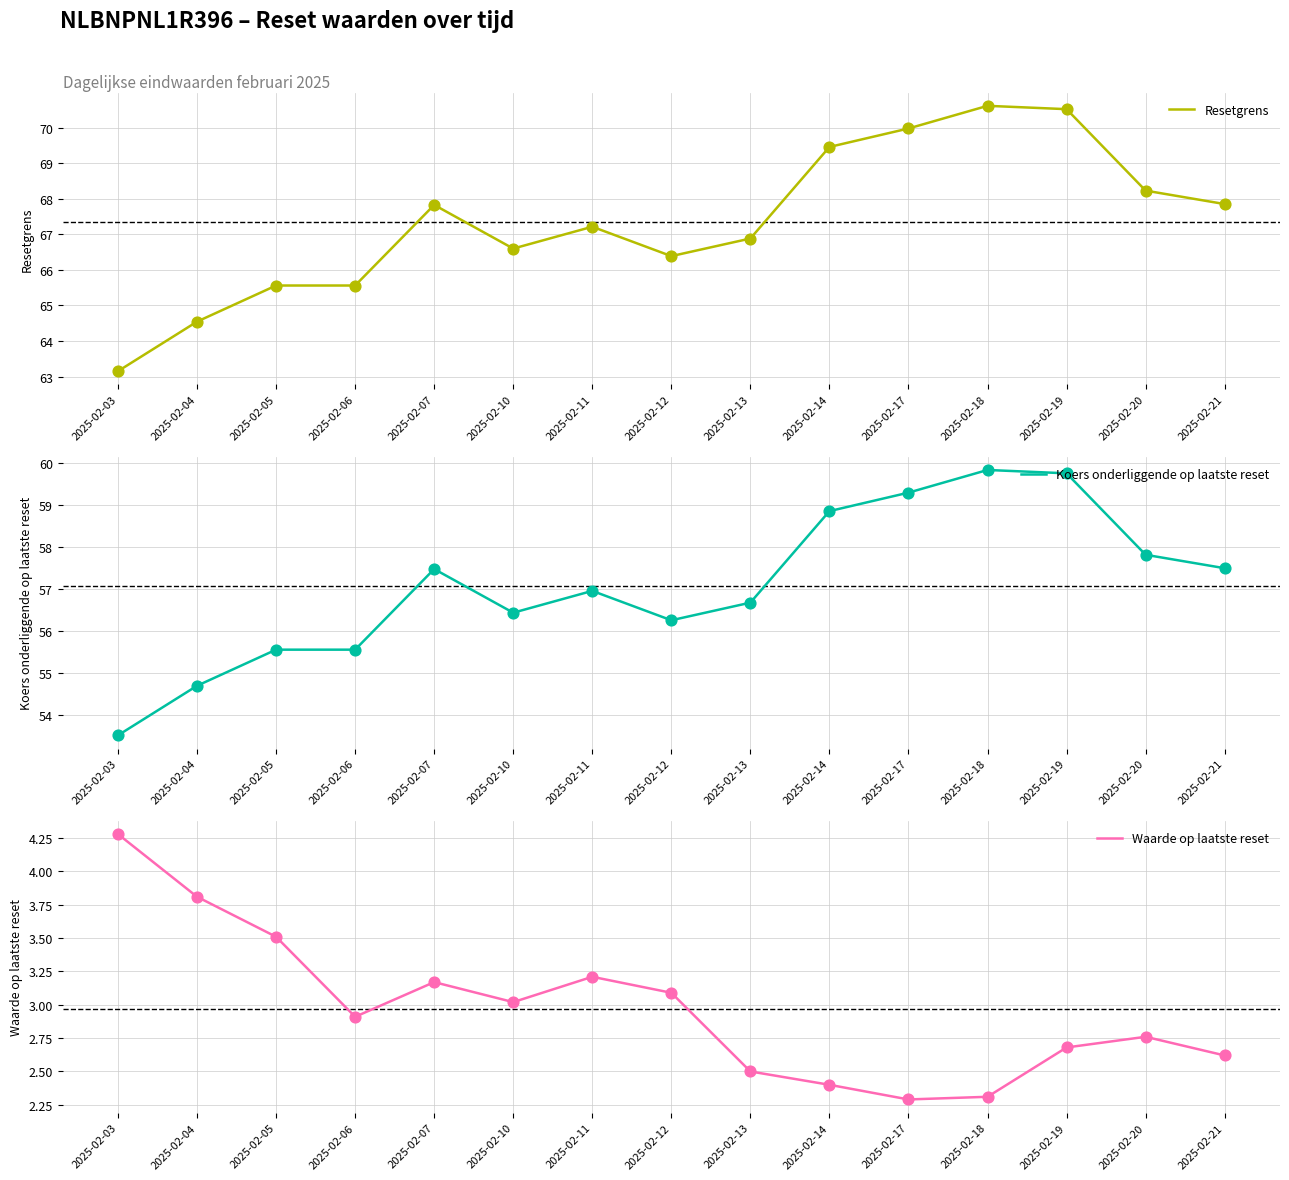

Which series has the widest spread of Y values?

Resetgrens